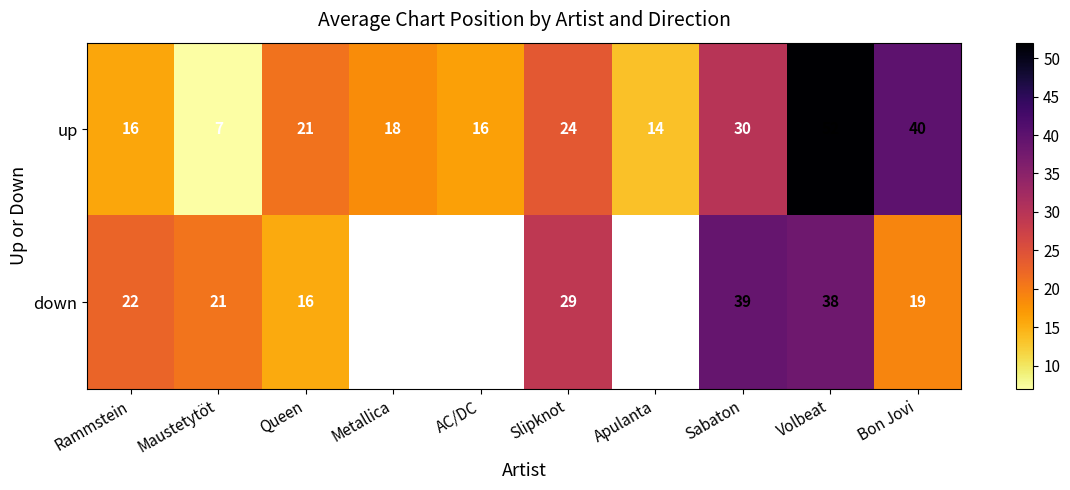

What is the sum of all up values?

238.0